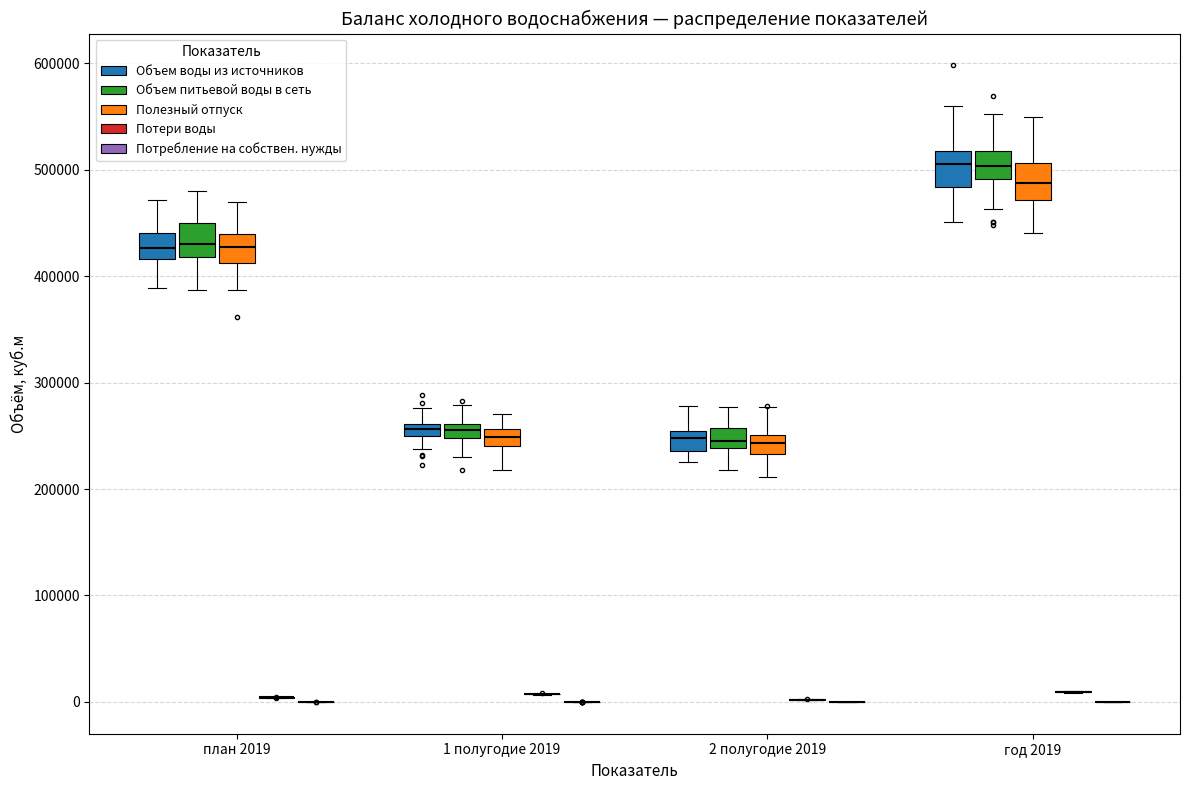

Where is the lower edge of the box for год 2019 (Объем воды из источников) on the y-axis? The values are not printed on the chart, so give them approximately, as read against the axis.

480000